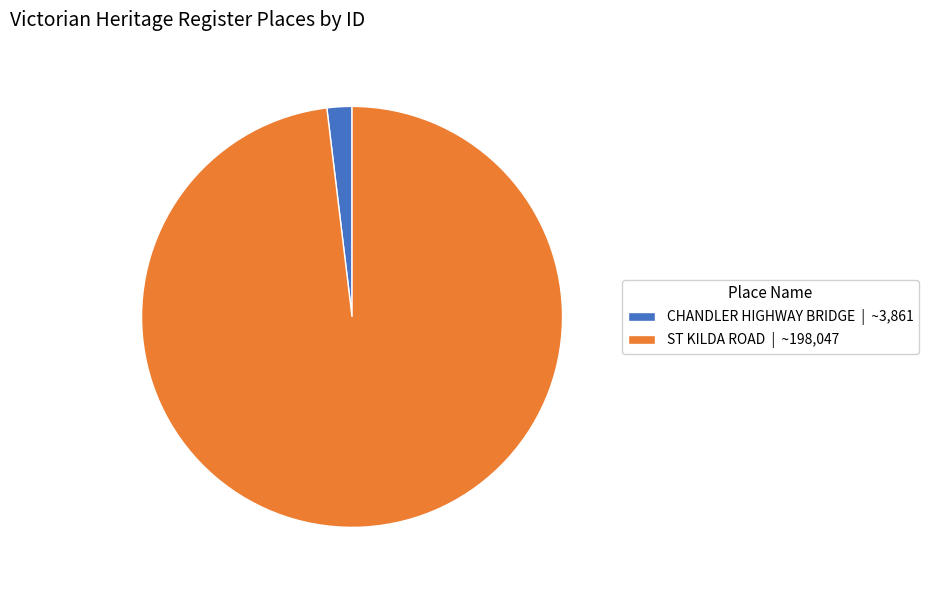

Which category has the biggest portion of the pie?

ST KILDA ROAD